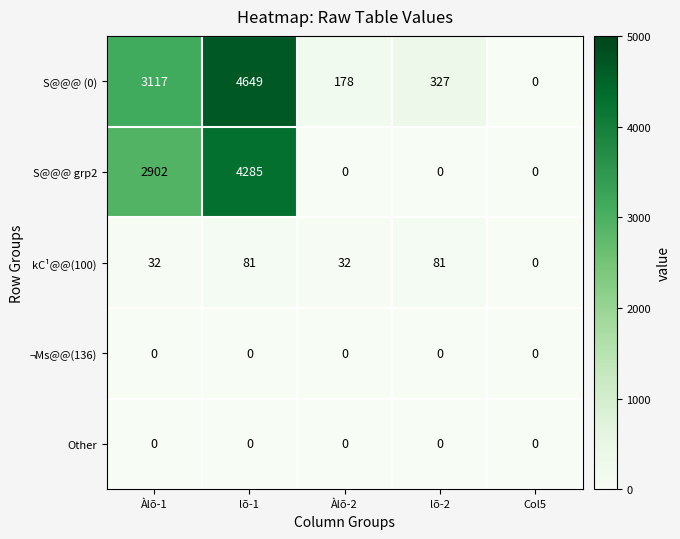

How many distinct data groups are displayed?

5